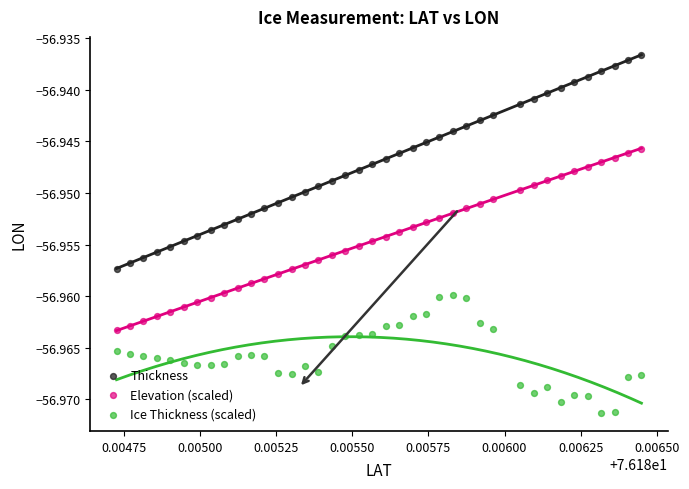

Which series reaches the maximum Y coordinate?

Thickness